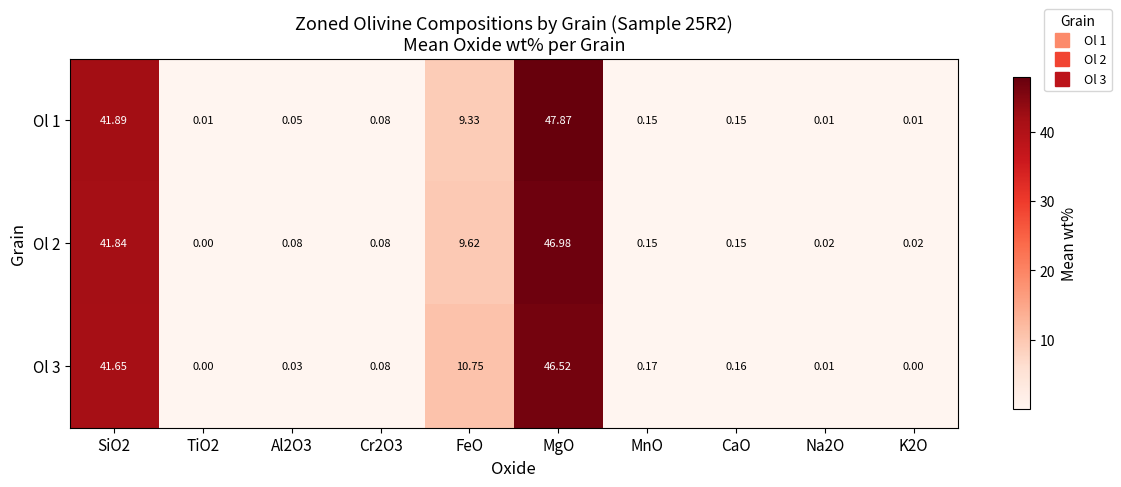

Which category has the highest value in the Ol 3 series?

MgO